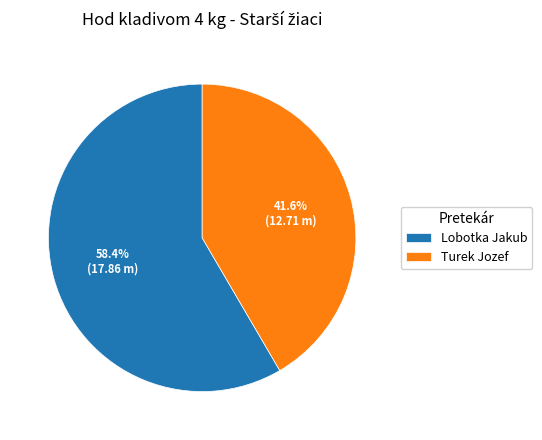

To the nearest percent, what is the difference between the Lobotka Jakub and Turek Jozef slice percentages?

17%